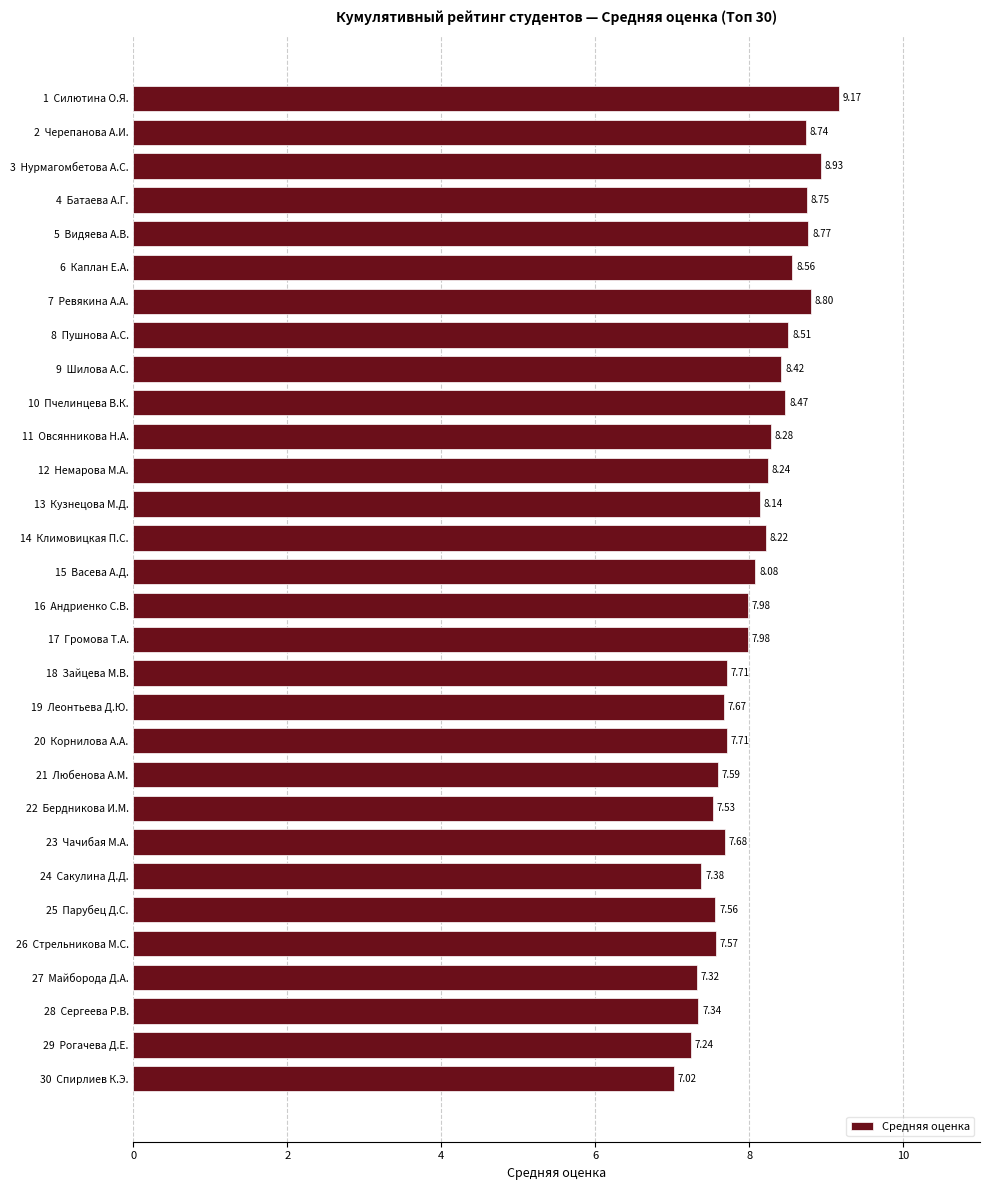

What is the change in value from 8  Пушнова А.С. to 22  Бердникова И.М.?

-1.0